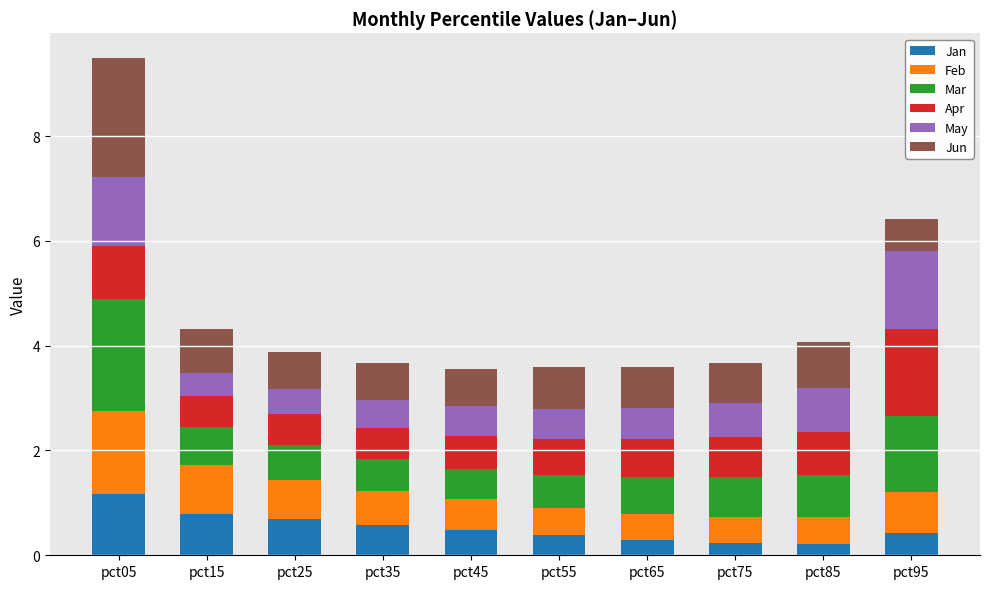

What is the difference between the maximum and minimum values in the Jan series?

1.0